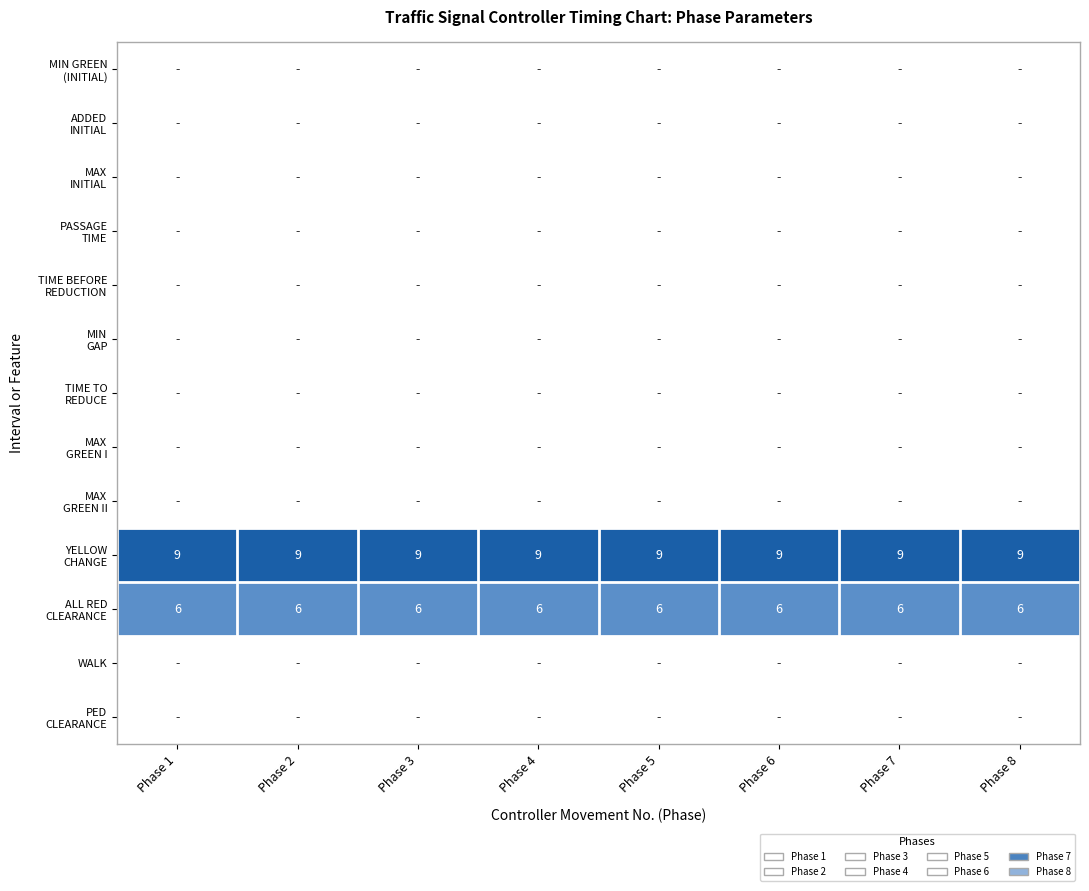

Which series has the largest total across all categories?

YELLOW CHANGE